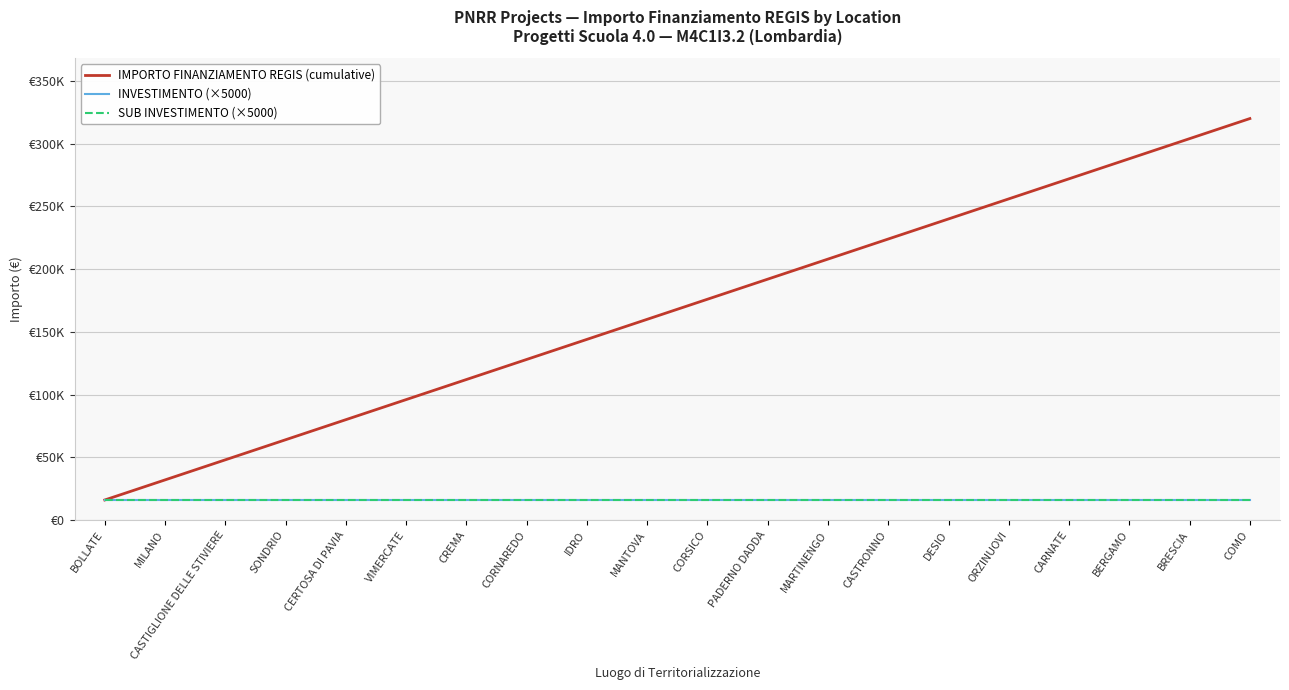

At how many categories does at least one series exceed 173016?

10